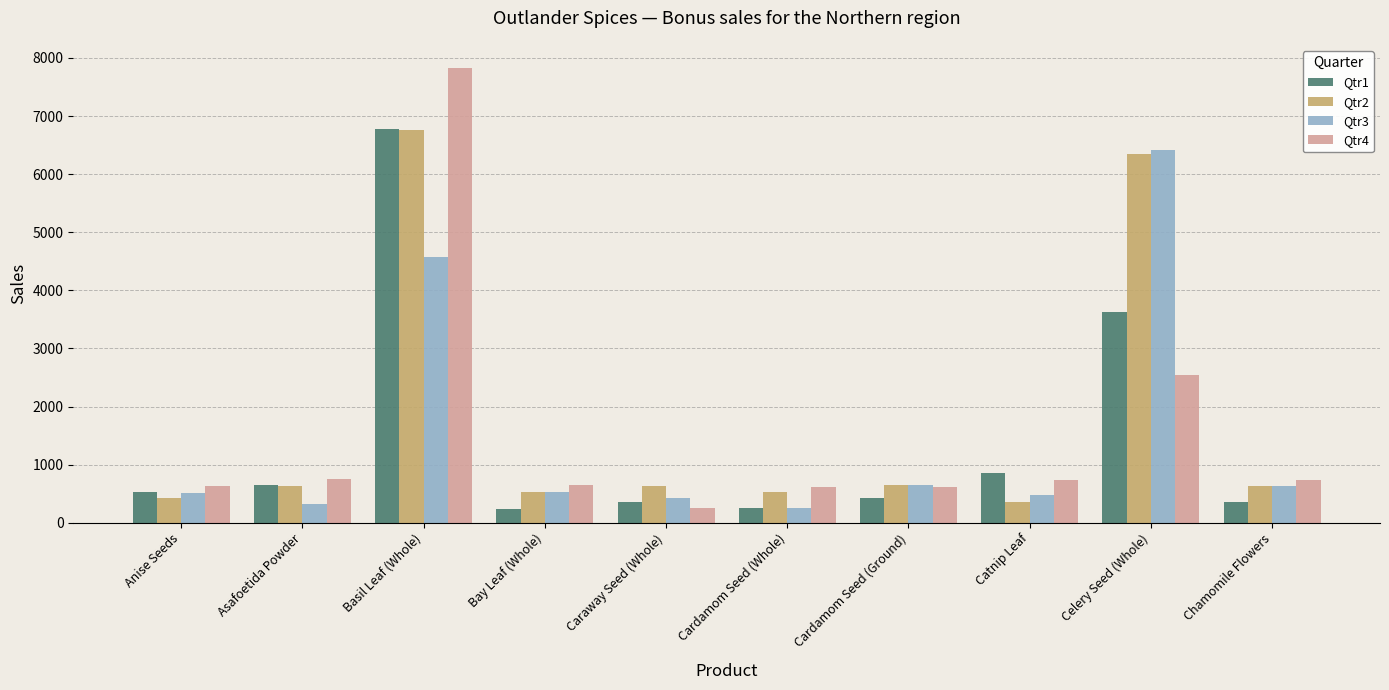

How many series are shown in this chart?

4